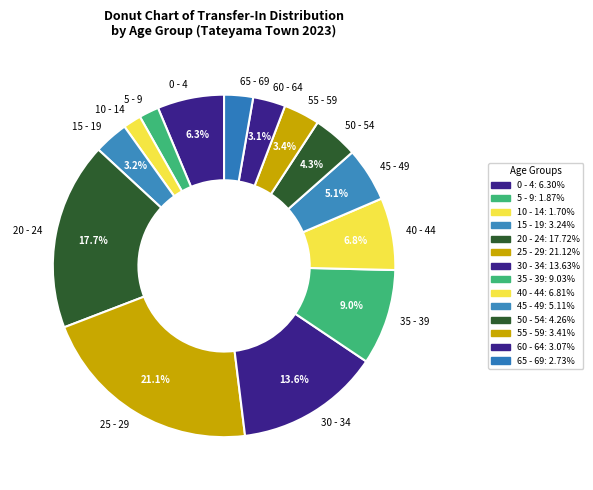

Is it true that 50 - 54 is 4% of the pie?

True